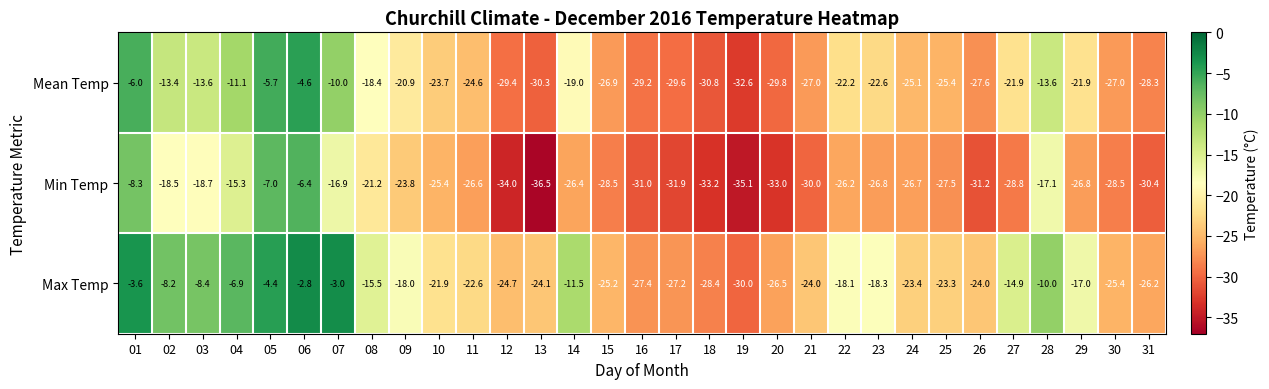

Which series has the largest total across all categories?

Max Temp